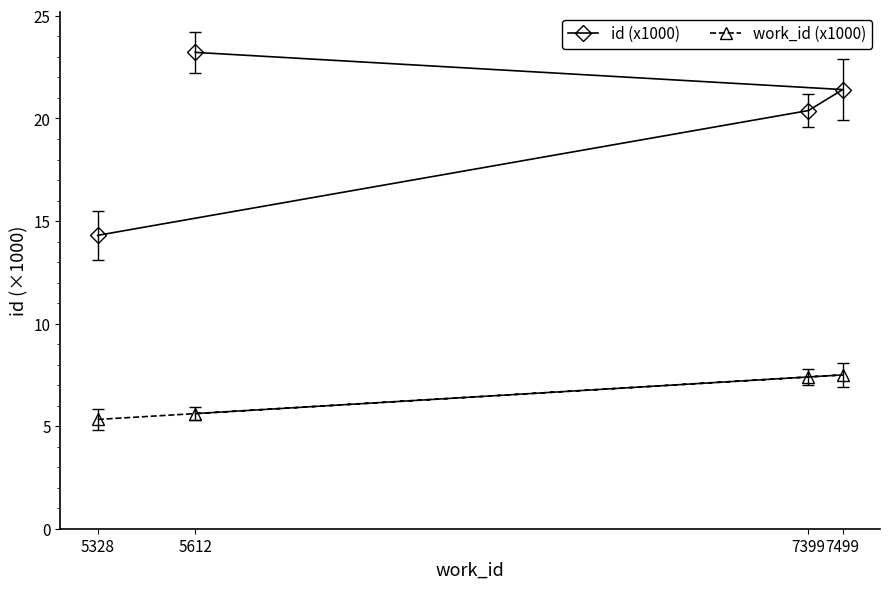

What is the lowest value of the work_id (x1000) series?

5.3